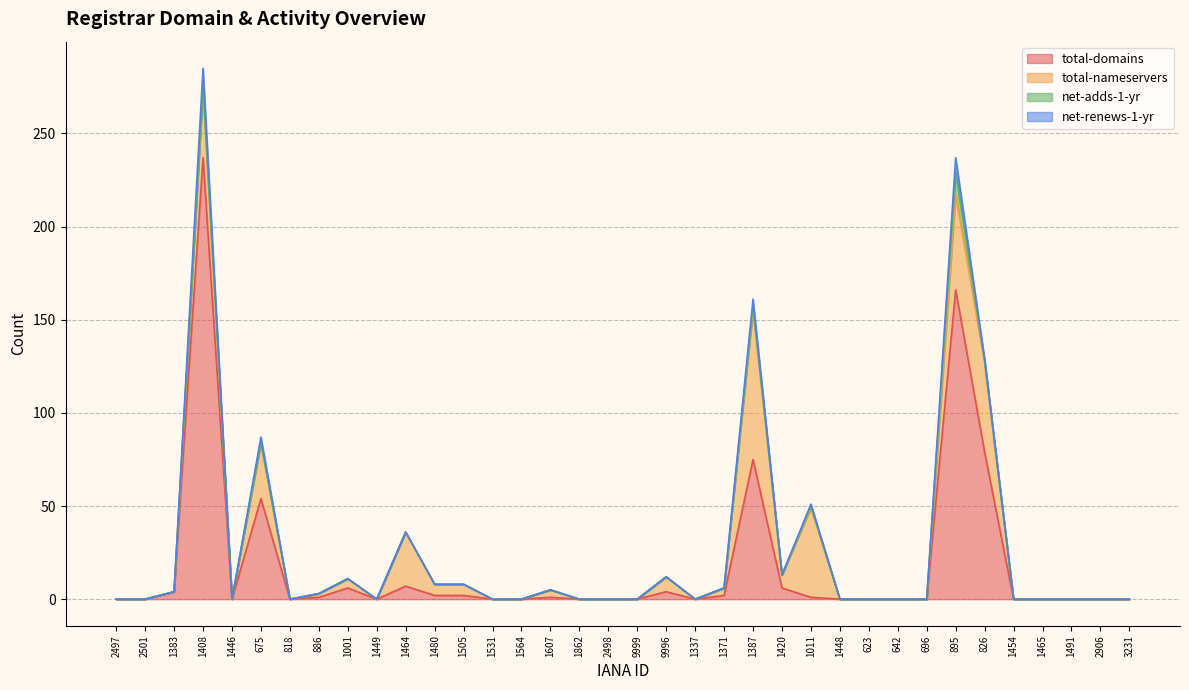

What is the highest value of the total-domains series?

237